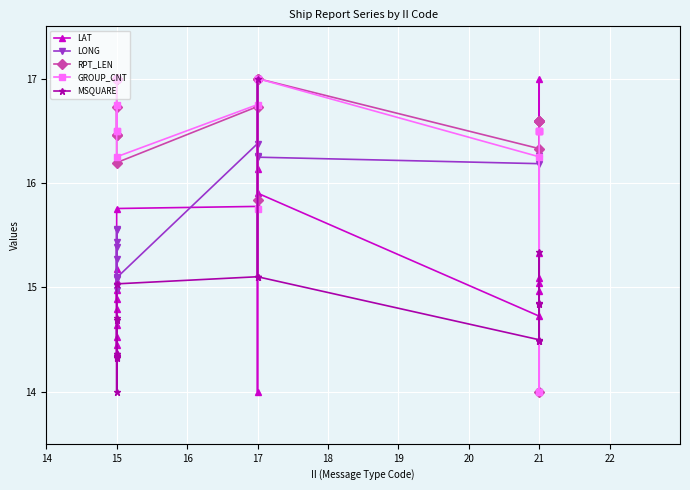

How many intersections are there between LONG and GROUP_CNT?

2